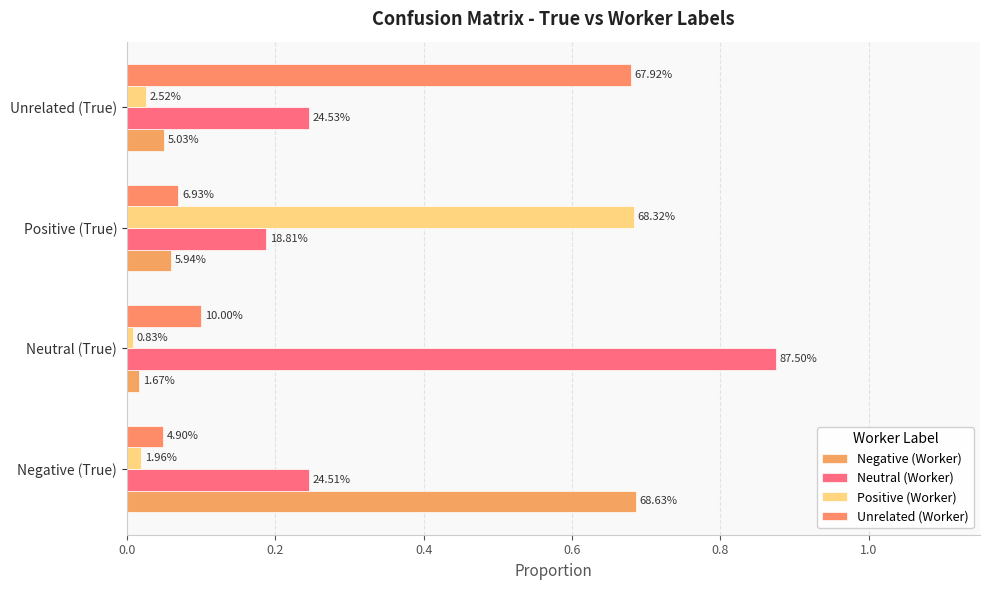

Reading left to right, list all the values displayed in this chart.

Negative (Worker): 0.7	0.0	0.1	0.1
Neutral (Worker): 0.2	0.9	0.2	0.2
Positive (Worker): 0.0	0.0	0.7	0.0
Unrelated (Worker): 0.0	0.1	0.1	0.7